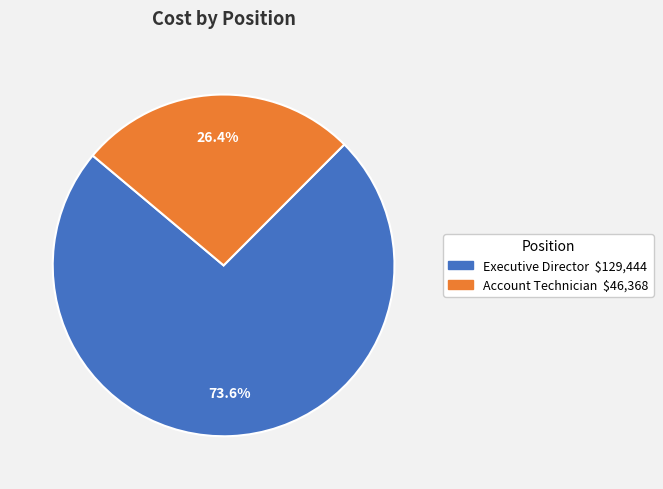

To the nearest percent, what is the difference between the largest and smallest slice percentages?

47%